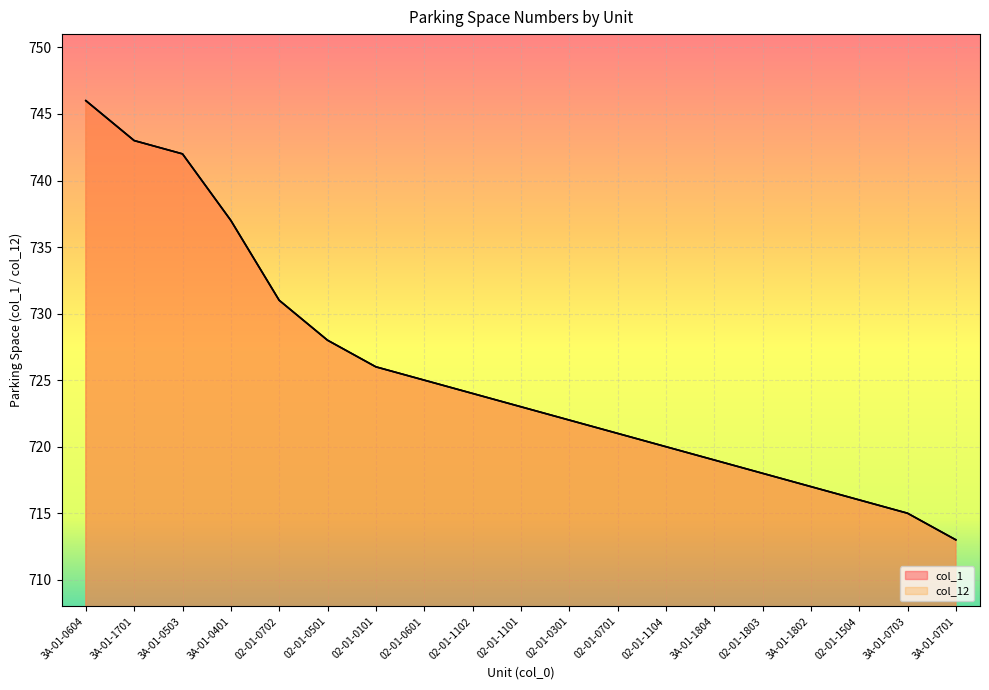

What is the difference between the col_12 values at 02-01-1102 and 3A-01-0604?

22